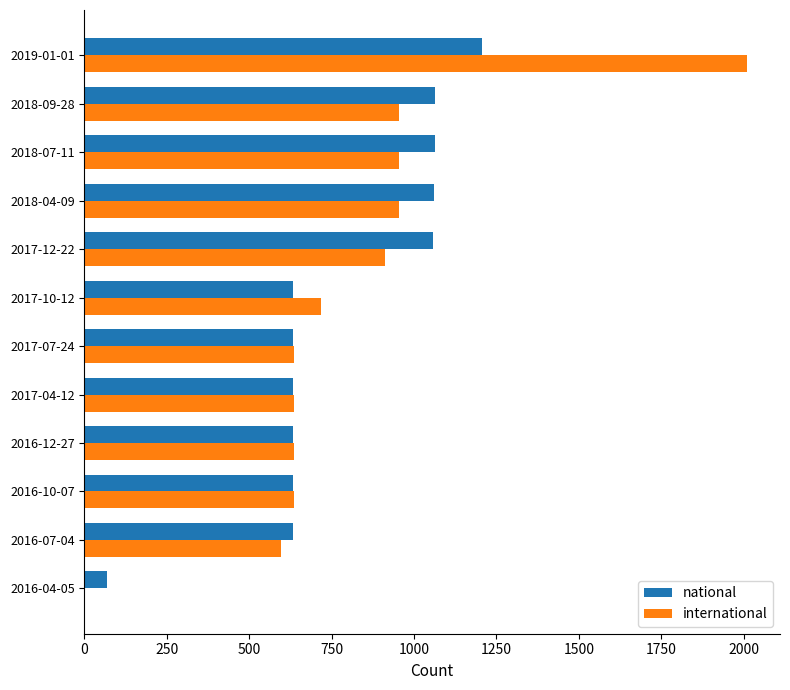

The value of international at 2017-04-12 is 637. True or false?

True